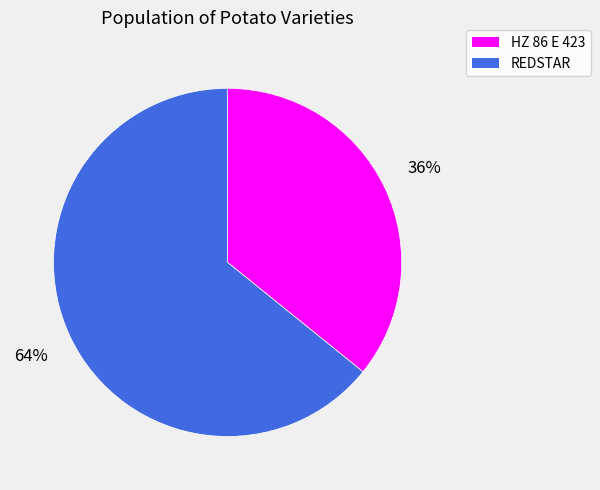

What percentage is the REDSTAR slice, to the nearest percent?

64%